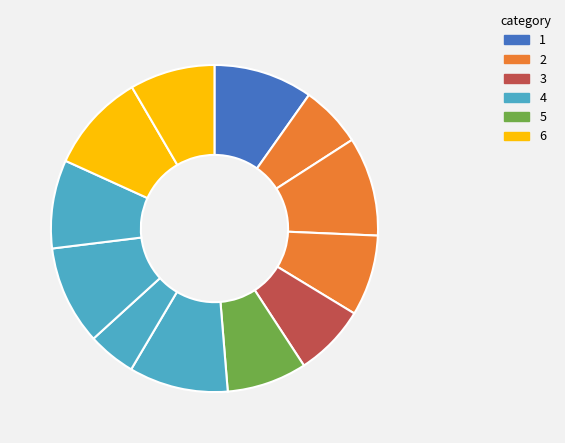

Count the number of slices in the pie.

12